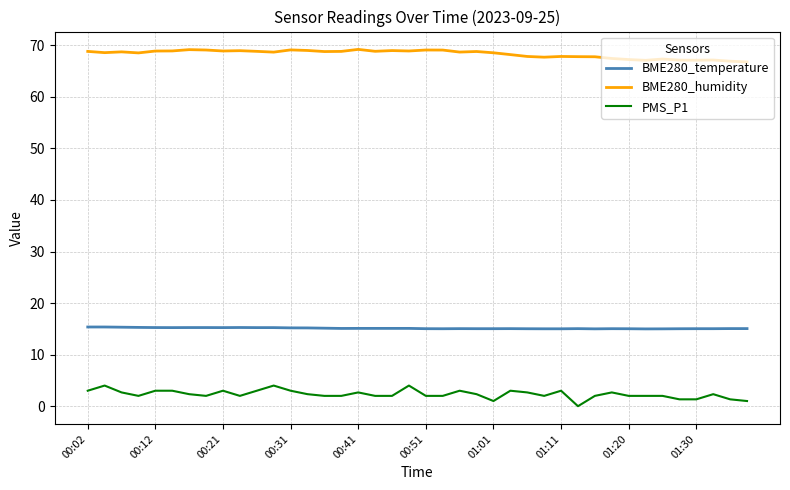

What are all the series names shown in the legend?

BME280_temperature, BME280_humidity, PMS_P1